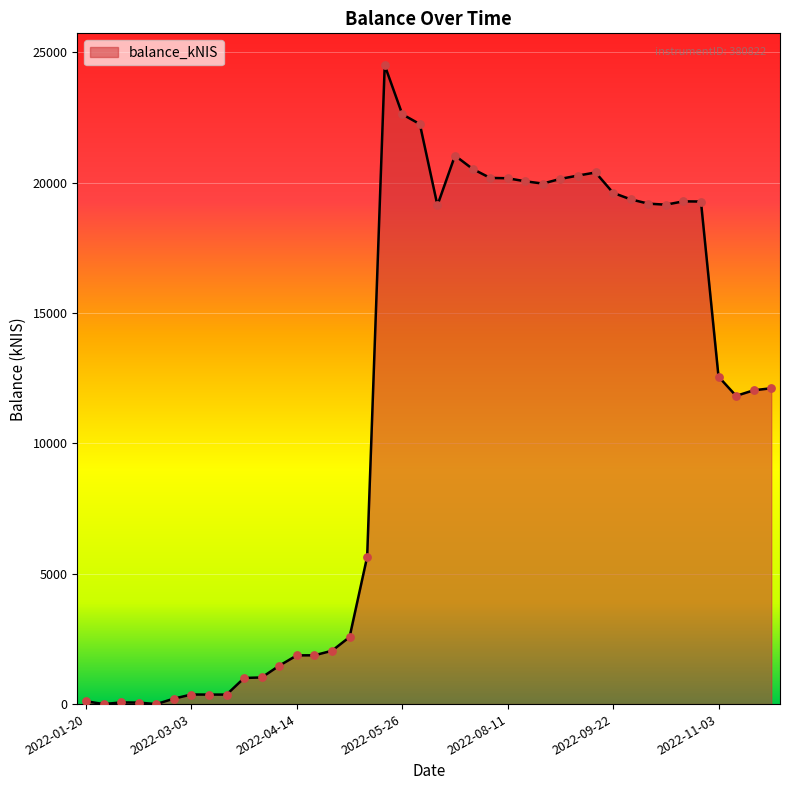

What is the maximum value shown in the chart?

24496.4